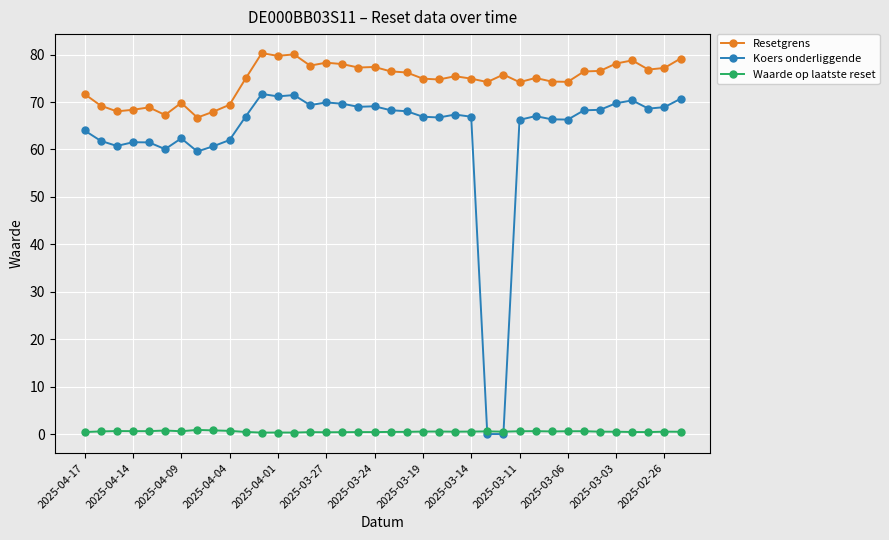

What is the maximum value shown in the chart?

80.3